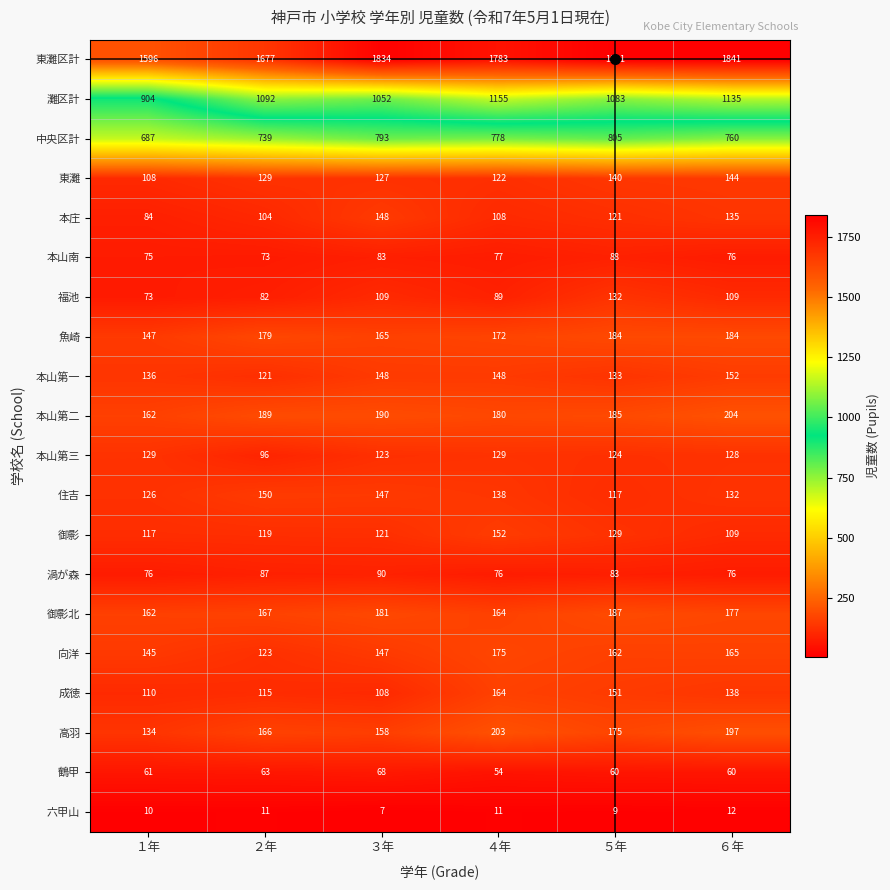

Which category has the lowest value across all series?

３年